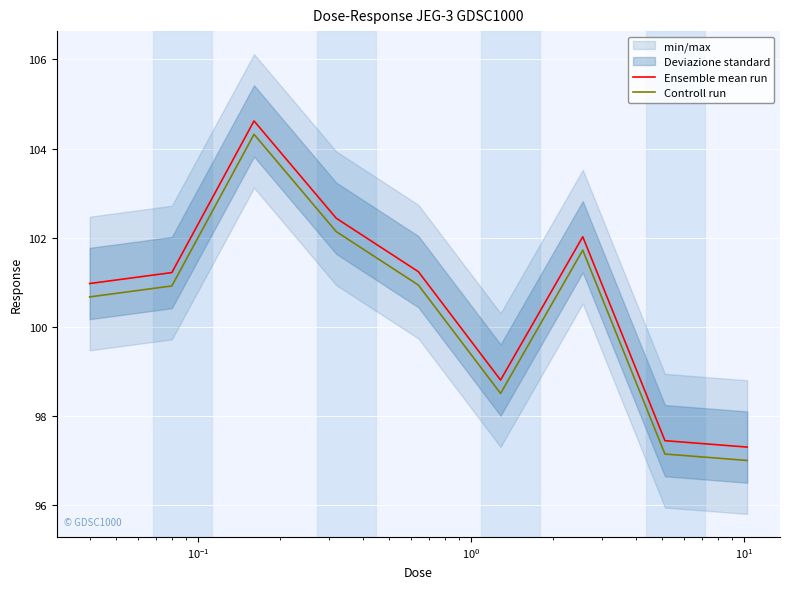

True or false: Ensemble mean run and Controll run cross at least once.

False